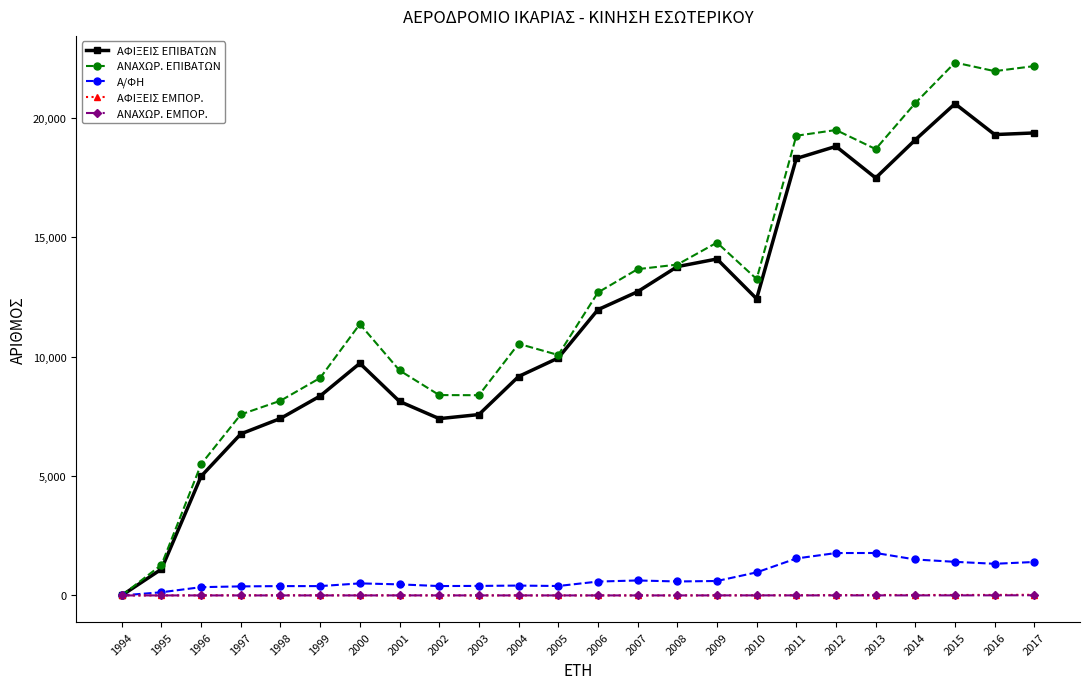

How many lines are shown in the chart?

5